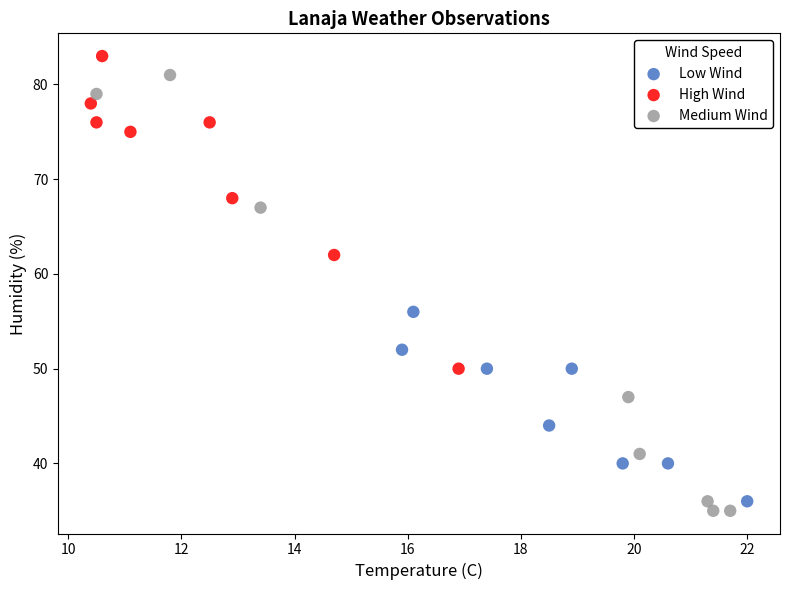

Which series has the widest spread of Y values?

Medium Wind